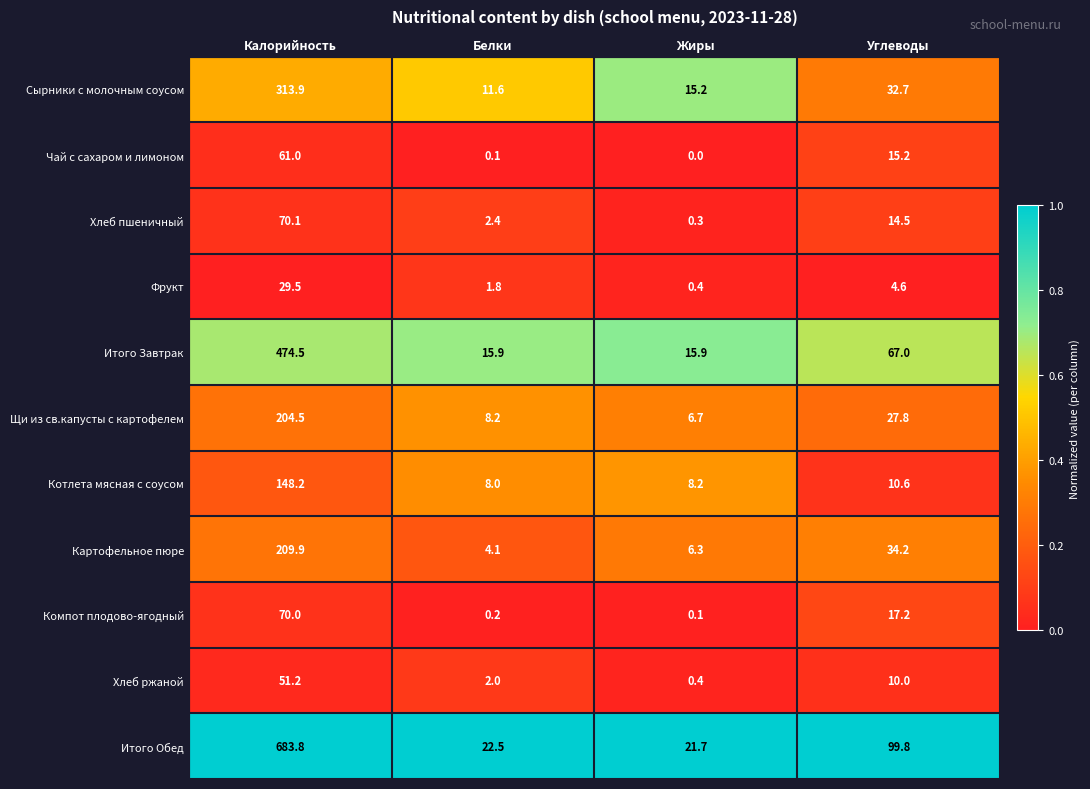

Which series changed the most between Жиры and Углеводы?

Итого Обед